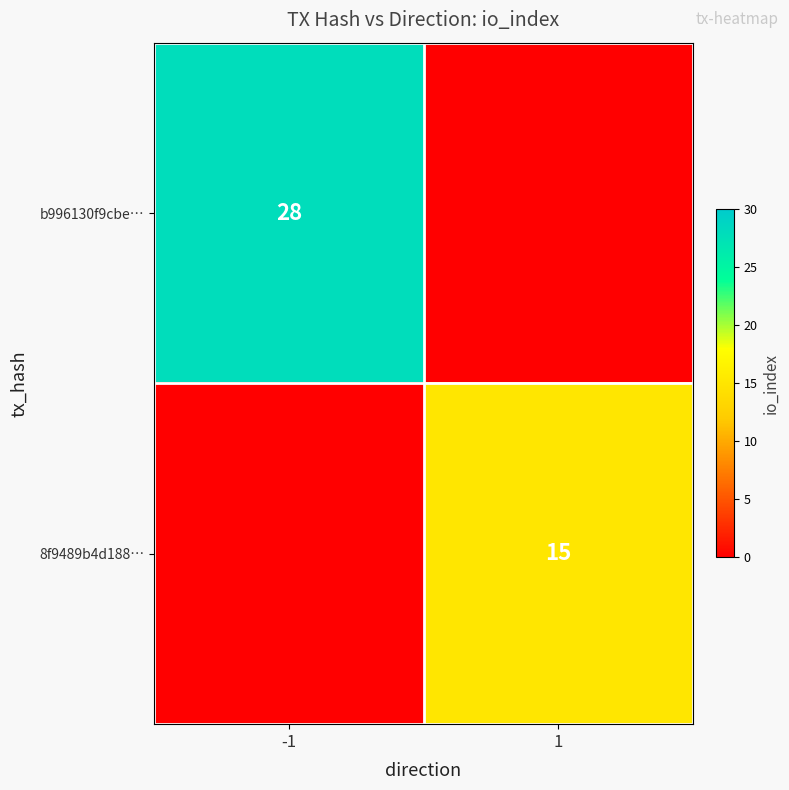

True or false: 8f9489b4d188… has a value of 9 at 1.

False